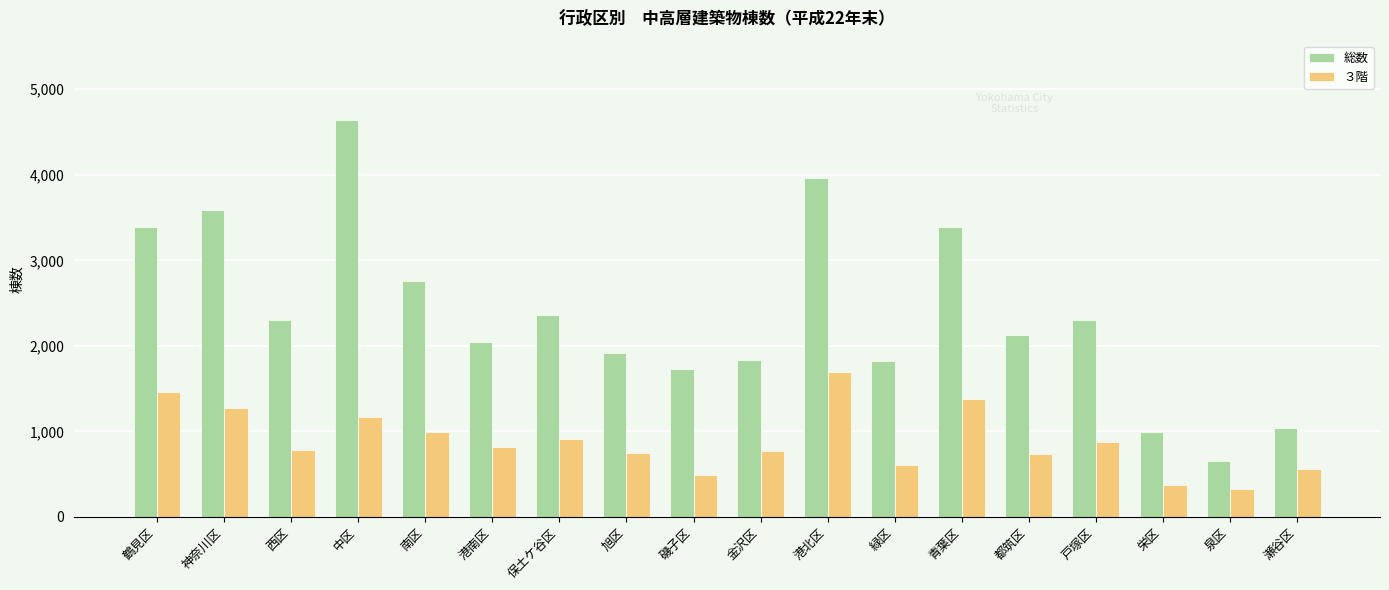

Read the ３階 value at 保土ケ谷区.

908